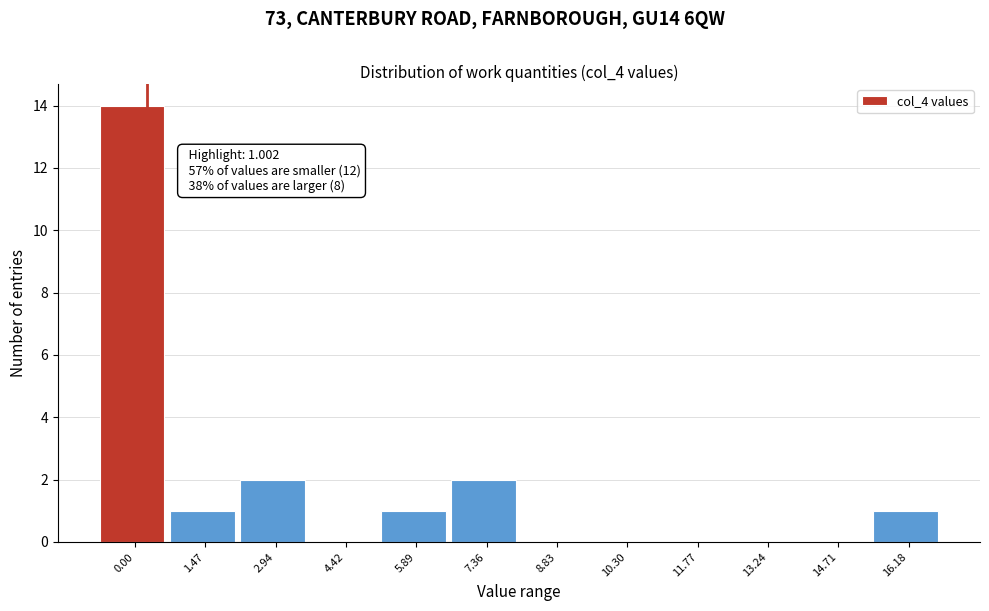

Reading left to right, extract all data points from this chart.

0.00=14	1.47=1	2.94=2	4.42=0	5.89=1	7.36=2	8.83=0	10.30=0	11.77=0	13.24=0	14.71=0	16.18=1